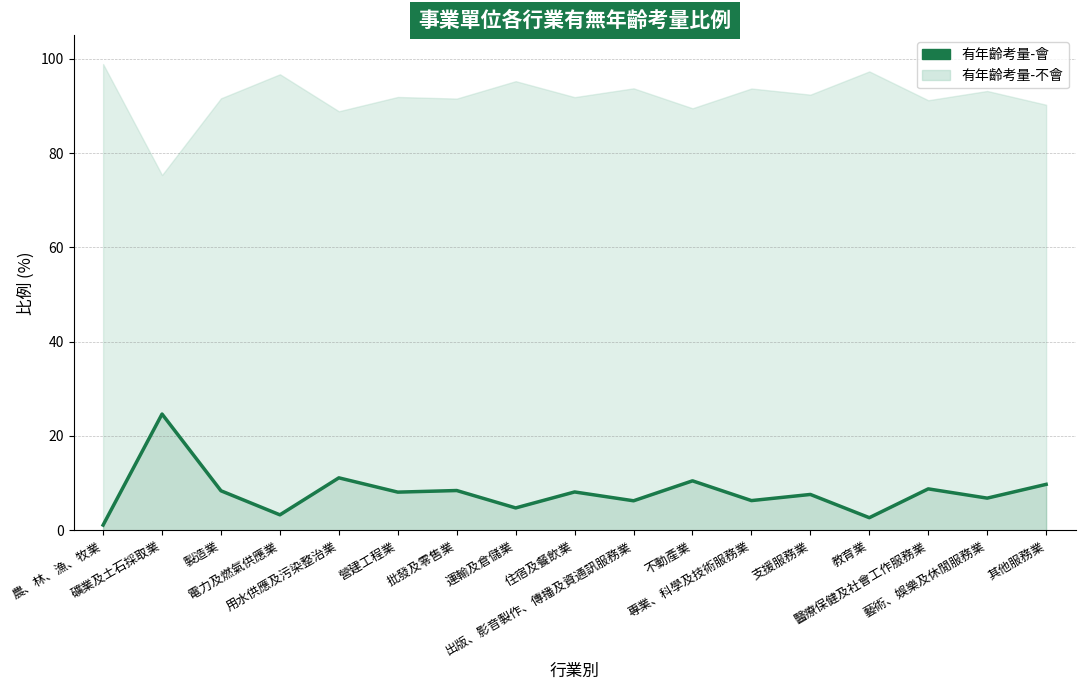

What is the difference between the maximum and minimum values?

23.6